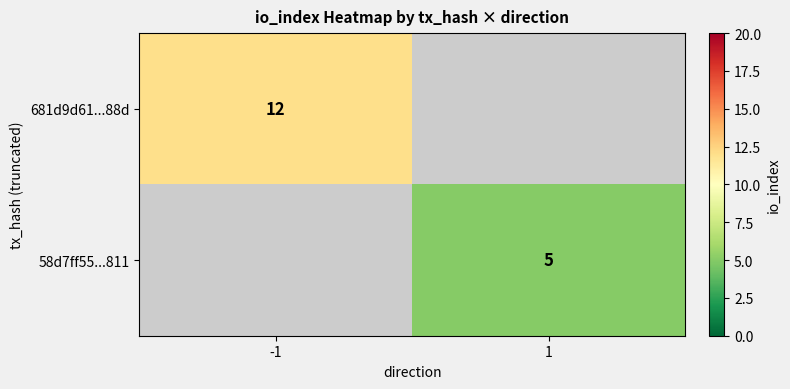

Between -1 and 1, which is larger?

1